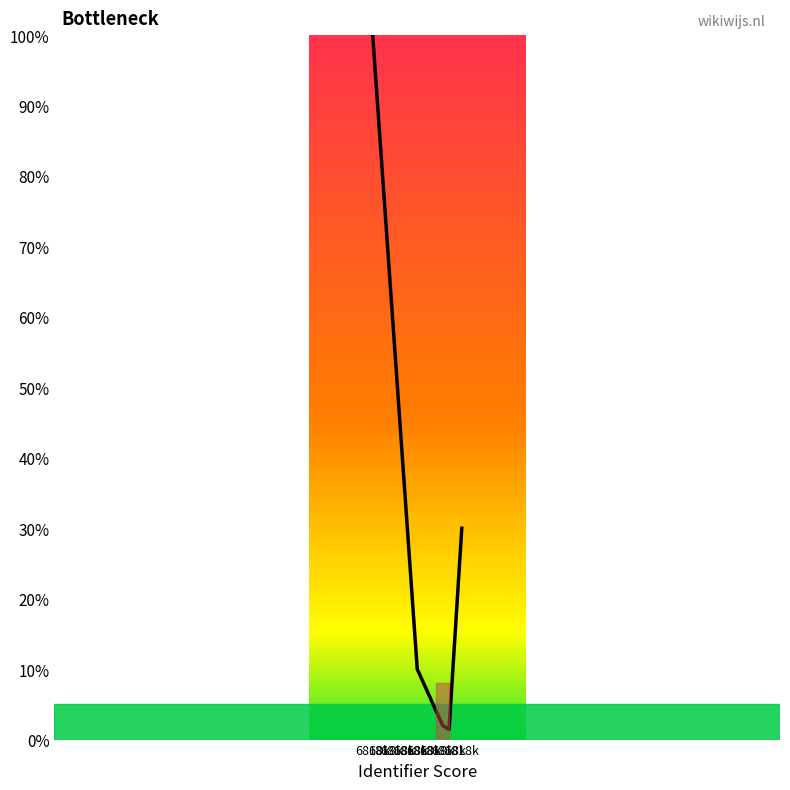

Is this an area chart (filled region under the line)?

No